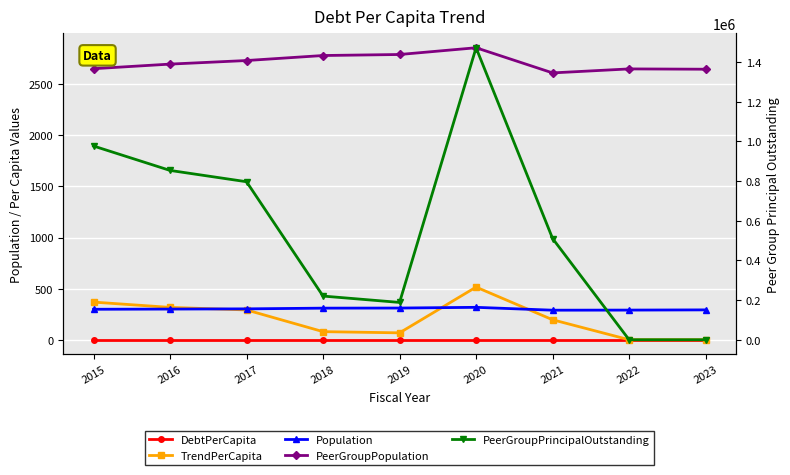

How many lines are shown in the chart?

5